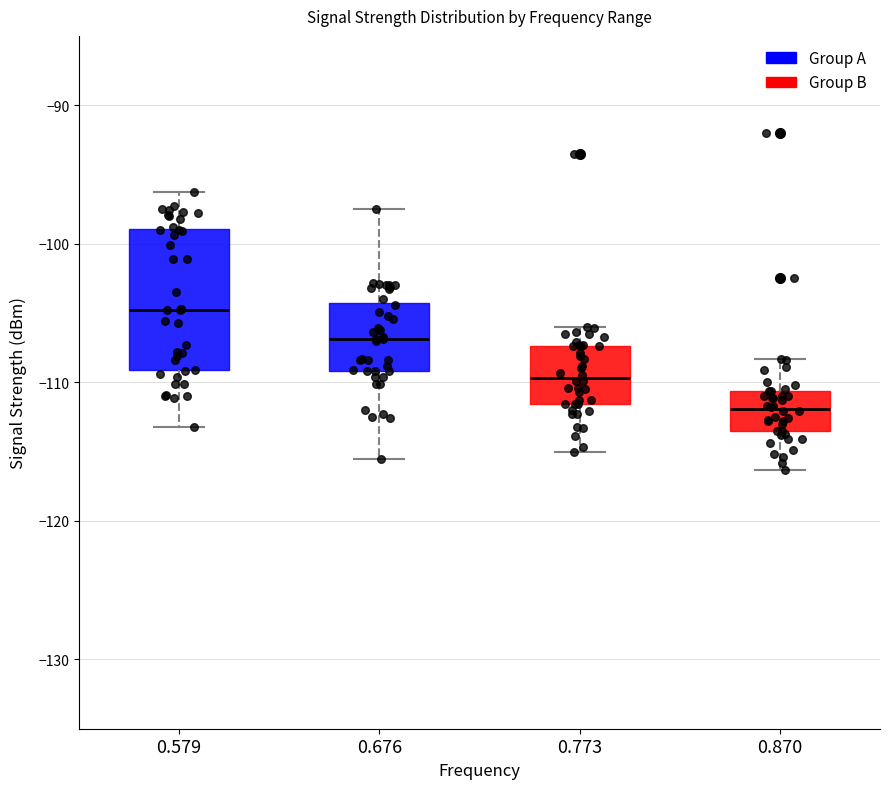

Reading left to right, transcribe this box plot: for each box, give where its median line is, the range the box spans, and where its two whiskers end, as read against the y-axis. The values are not printed on the chart, so give them approximately, as read against the axis.

0.579: median -105, box -109 to -99, whiskers -113 to -96
0.676: median -107, box -109 to -104, whiskers -115 to -97
0.773: median -110, box -112 to -107, whiskers -115 to -106
0.870: median -112, box -114 to -111, whiskers -116 to -108